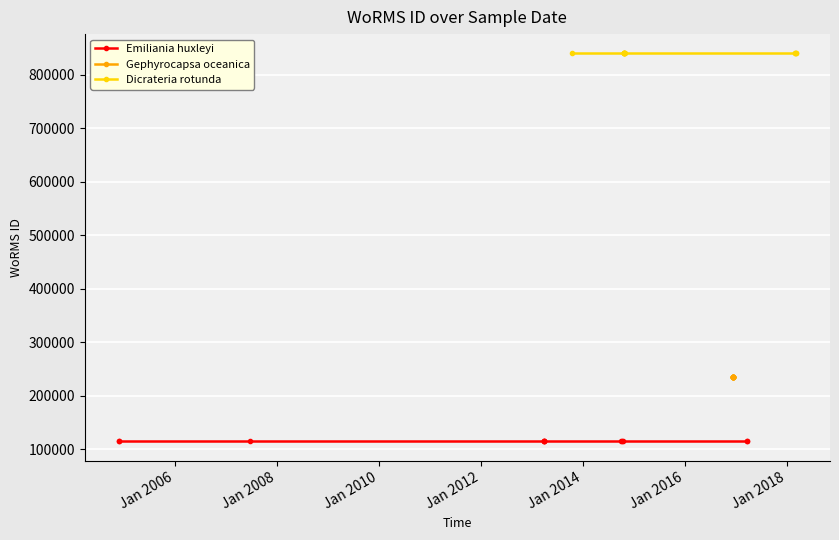

Rank the series at Jan 2016 from highest to lowest value.

Dicrateria rotunda, Gephyrocapsa oceanica, Emiliania huxleyi